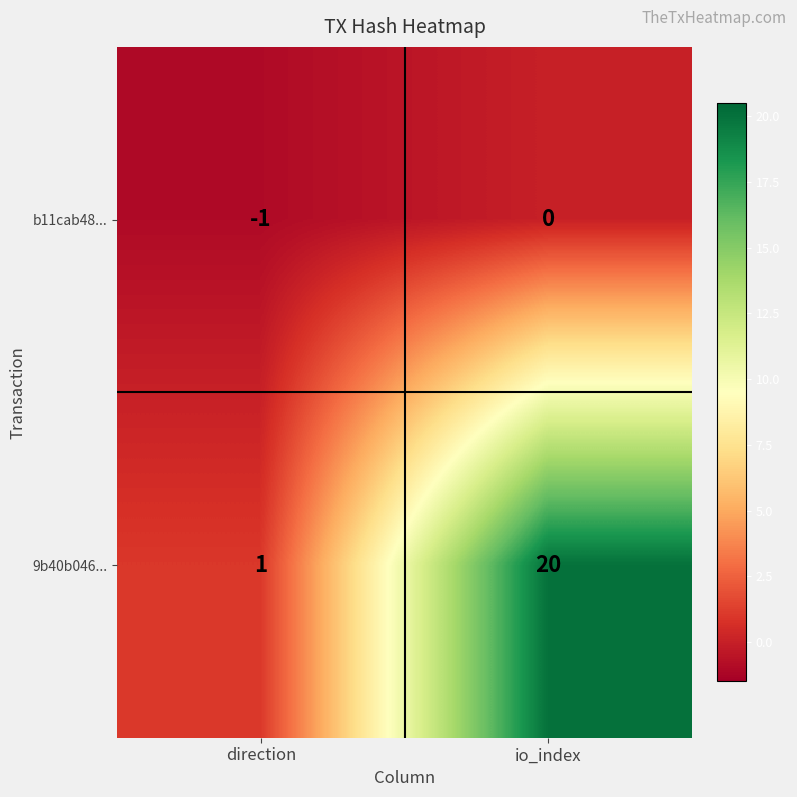

Which series has the largest range (max minus min)?

9b40b046...